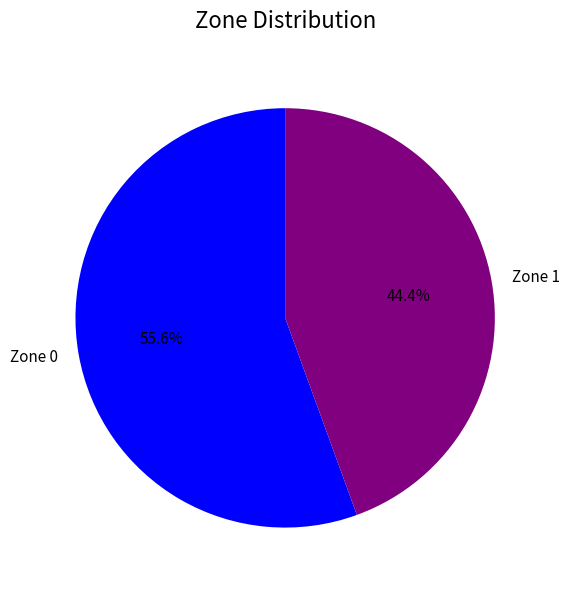

Is it true that Zone 1 is 52% of the pie?

False